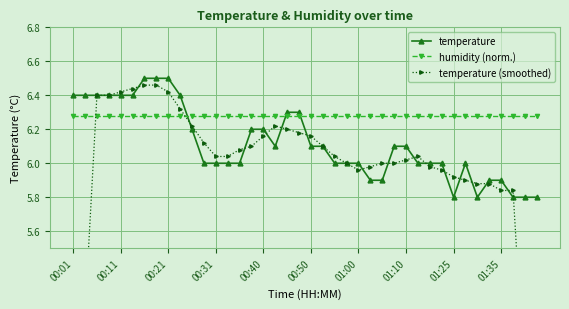

The value of temperature at 00:01 is 6.4. True or false?

True